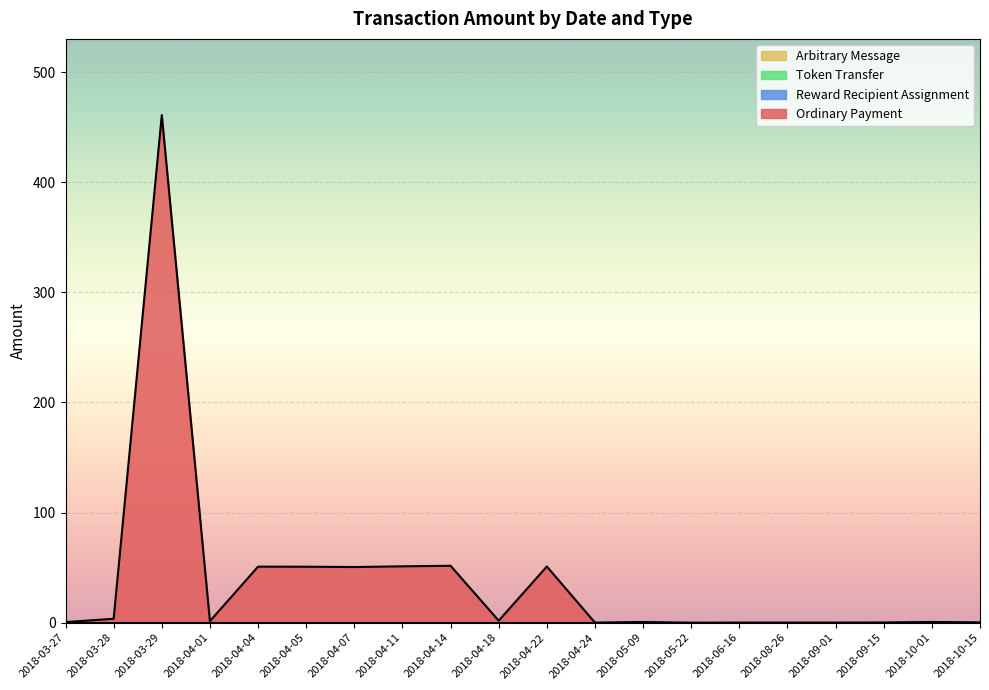

At which category is the sum across all series the highest?

2018-03-29